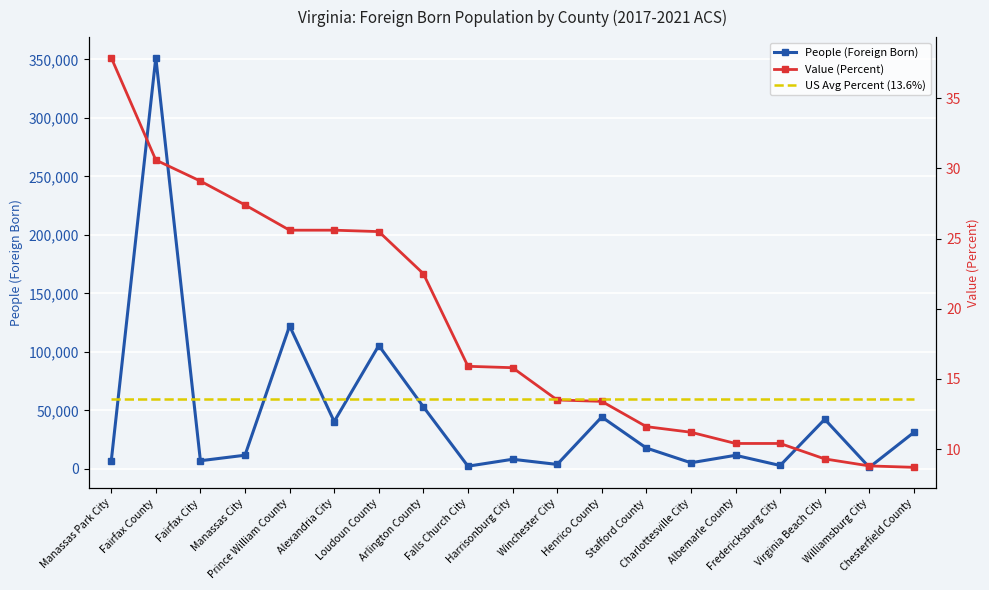

What is the maximum value shown in the chart?

351471.0